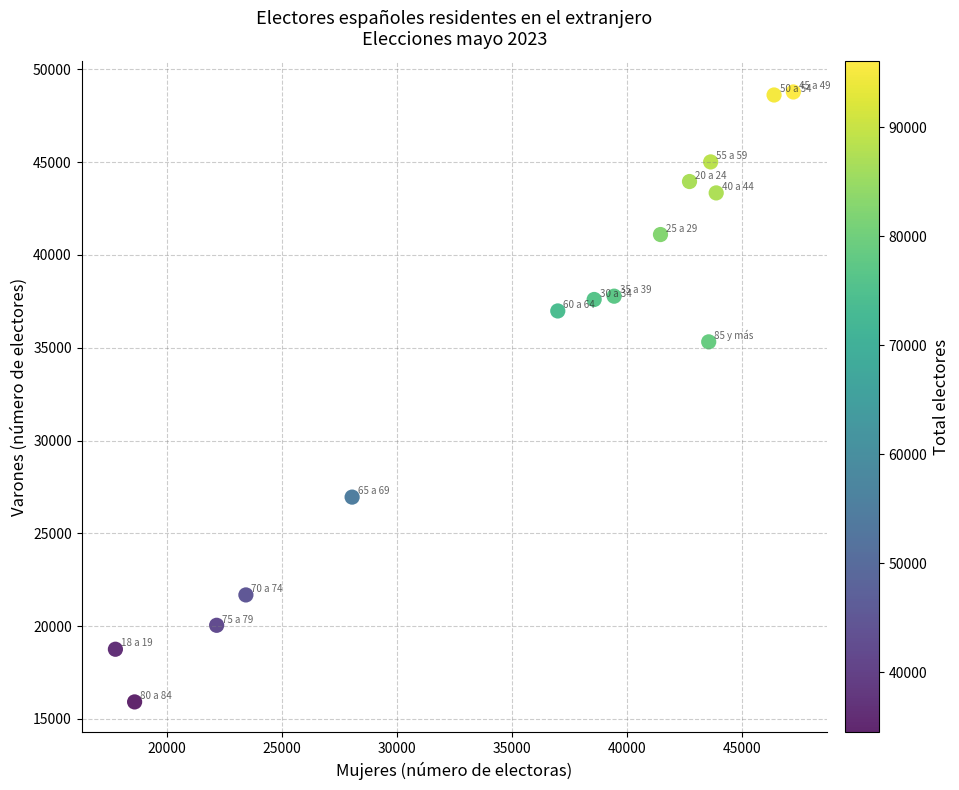

What Y value in the scatter plot is closest to 32352?

35320